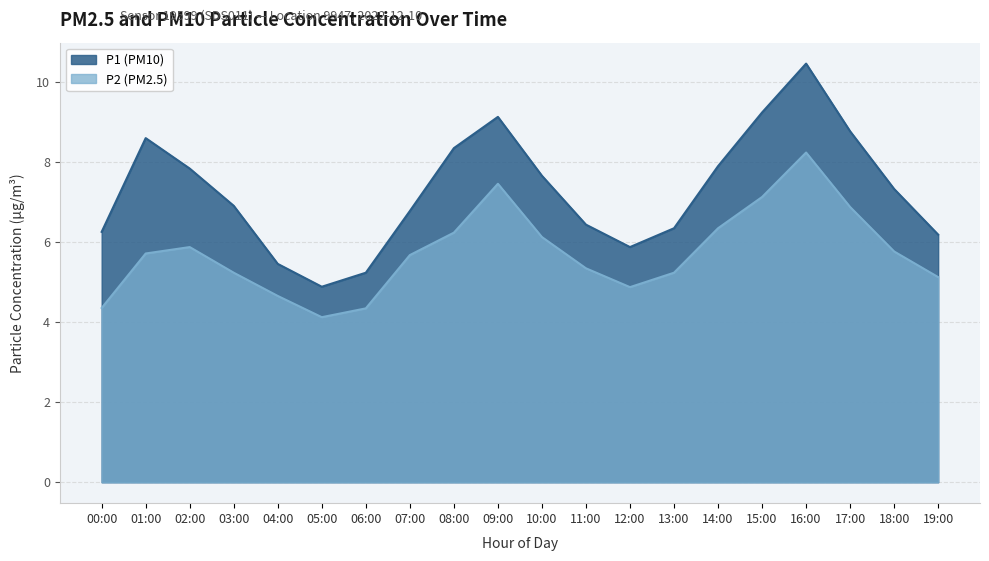

True or false: P2 and P1 cross at least once.

False